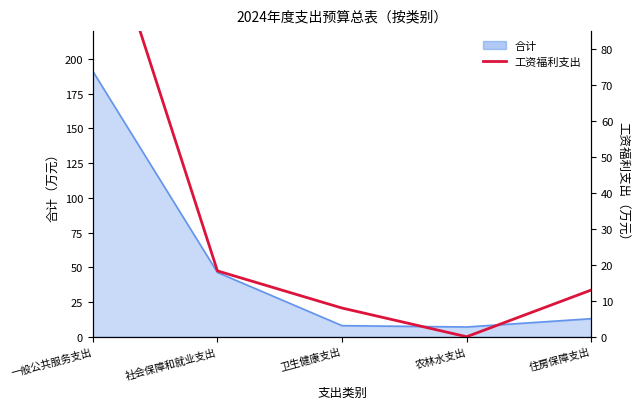

Rank the categories by value from lowest to highest.

农林水支出, 卫生健康支出, 住房保障支出, 社会保障和就业支出, 一般公共服务支出